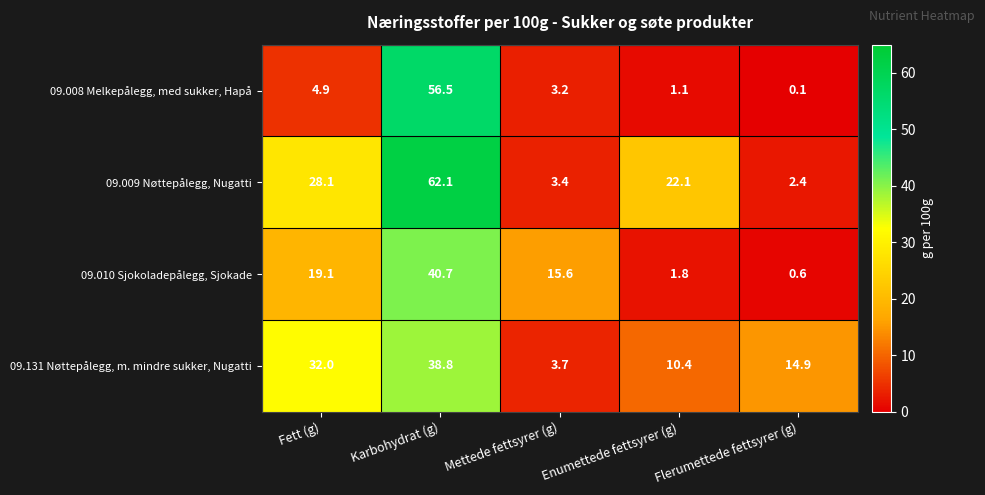

How many distinct data groups are displayed?

4